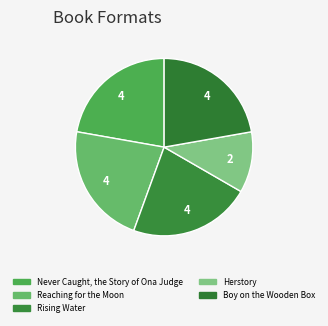

How many segments does this pie chart have?

5